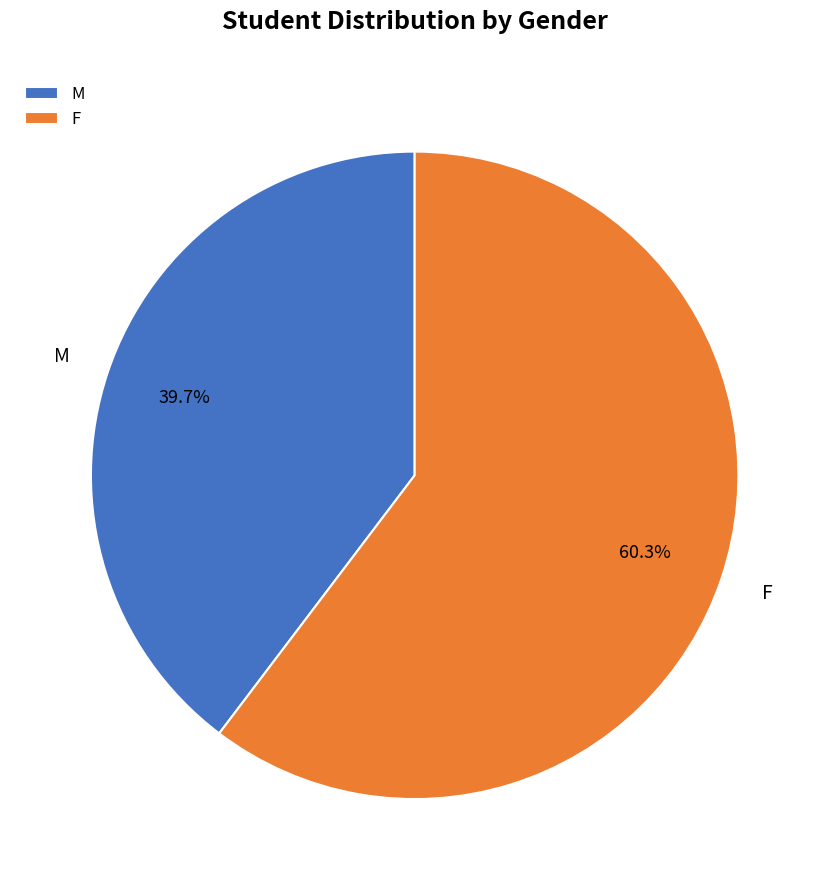

Between F and M, which is larger?

F